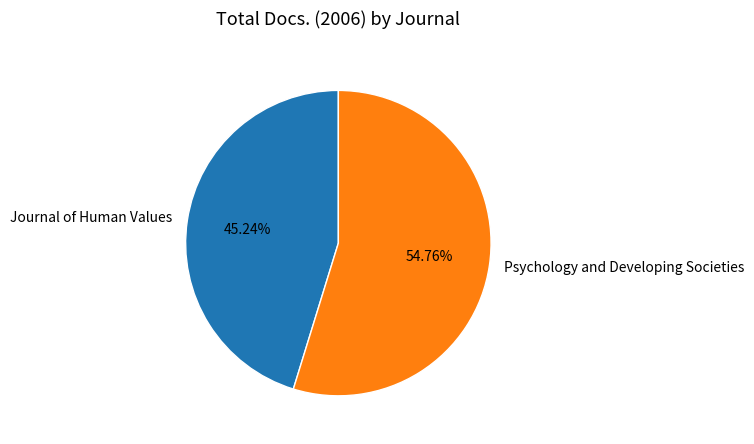

To the nearest percent, what portion does Journal of Human Values represent?

45%